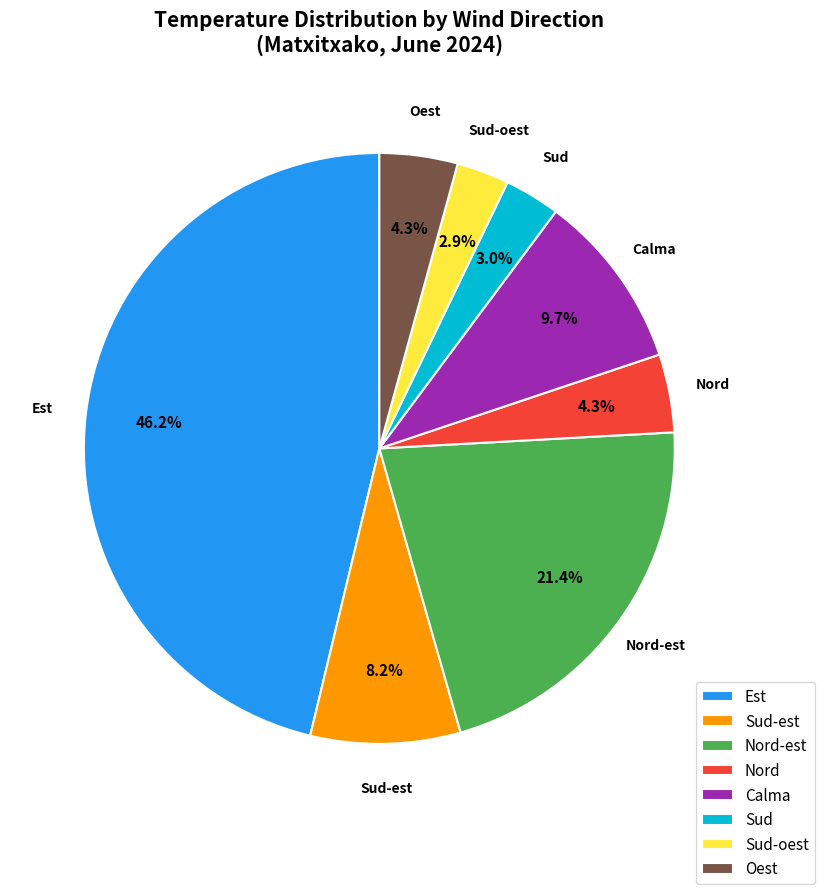

What is the largest slice in the pie chart?

Est